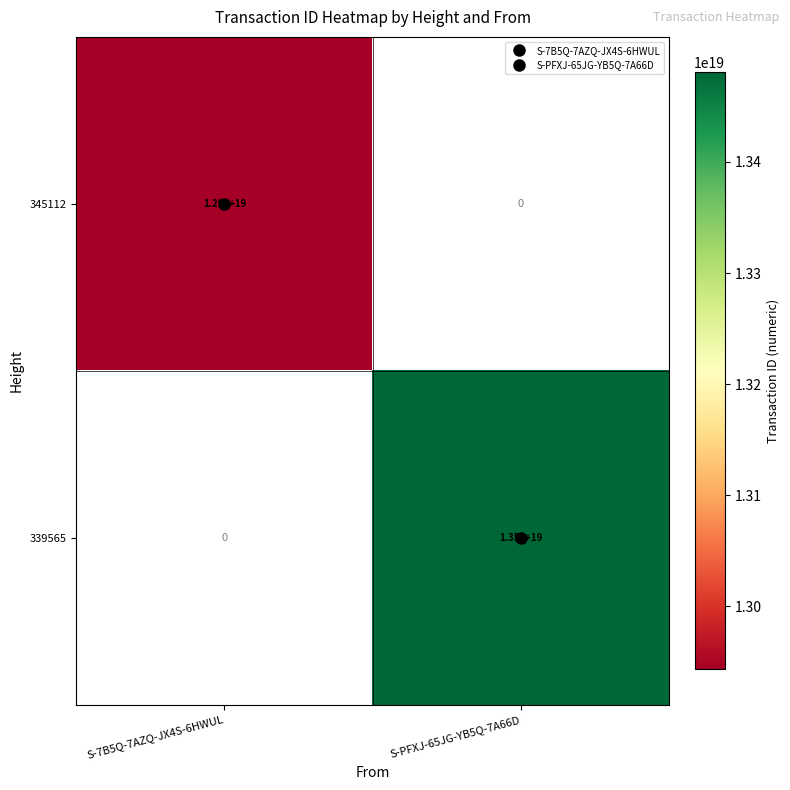

At which category is the sum across all series the highest?

S-PFXJ-65JG-YB5Q-7A66D